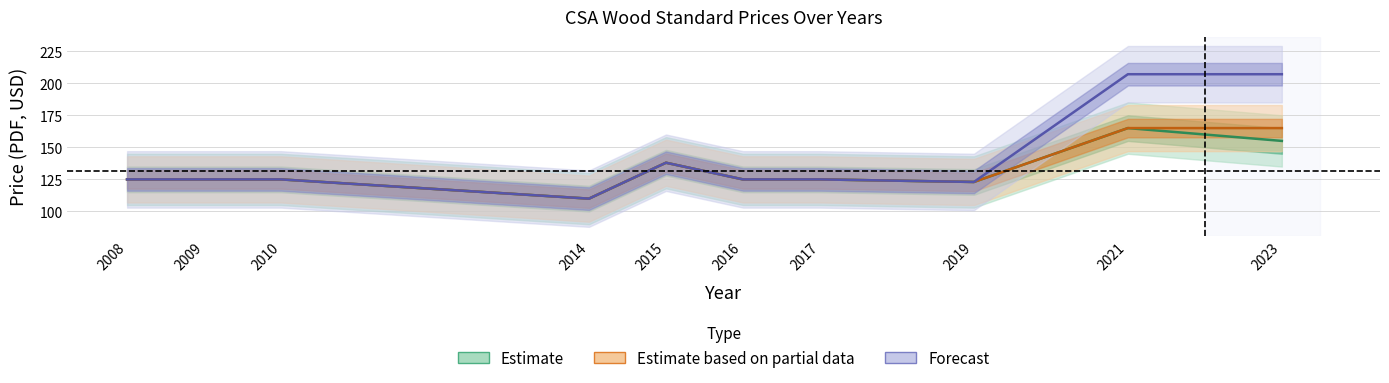

Is it true that Estimate equals 87 at 2023?

False